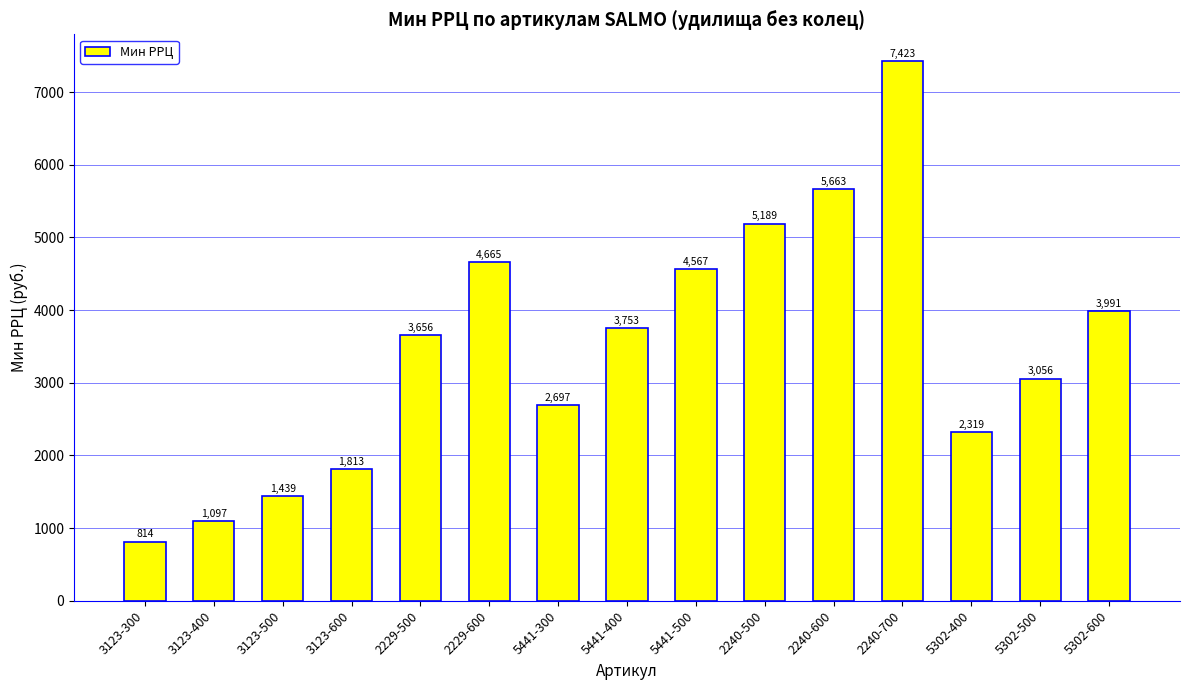

The value at 5302-400 is 2319. True or false?

True